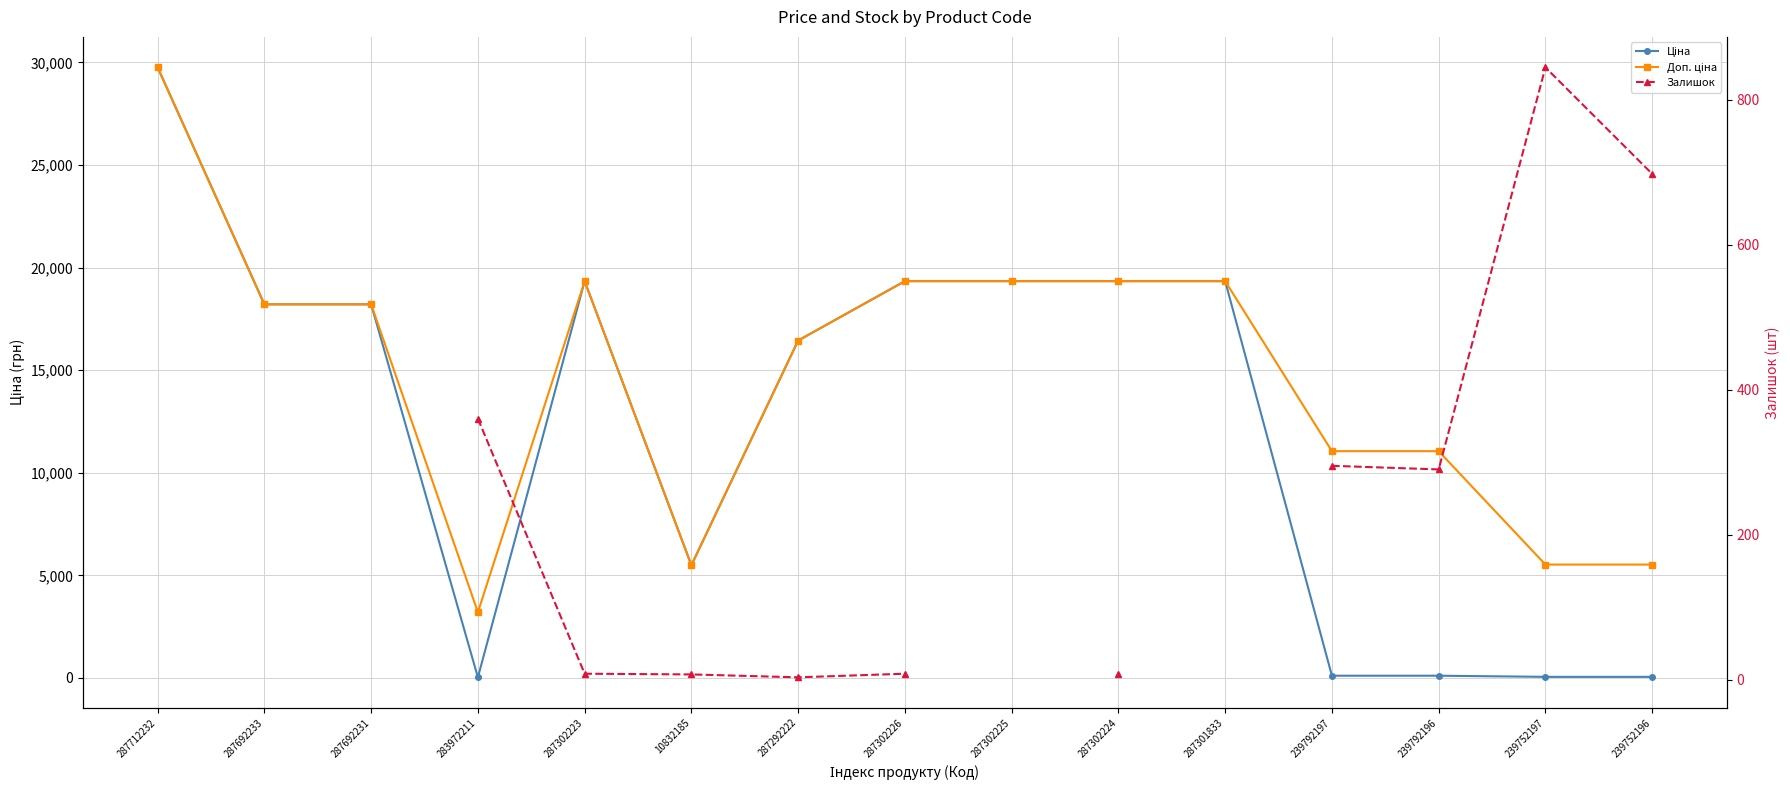

At how many categories does at least one series exceed 13040?

9